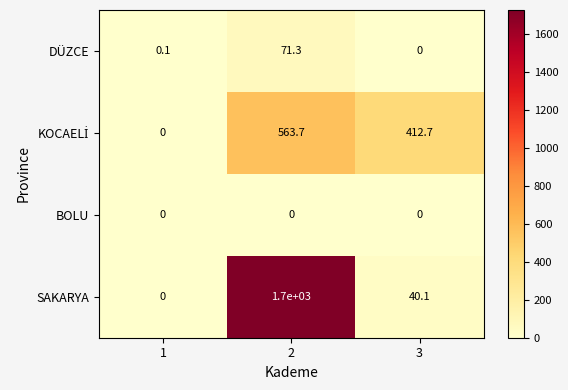

List the labels in order of DÜZCE value, largest first.

2, 1, 3